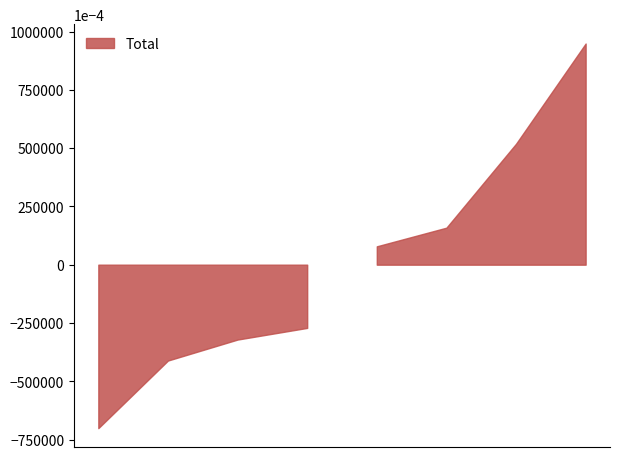

At which category does the chart reach its minimum across all series?

Mais de 36